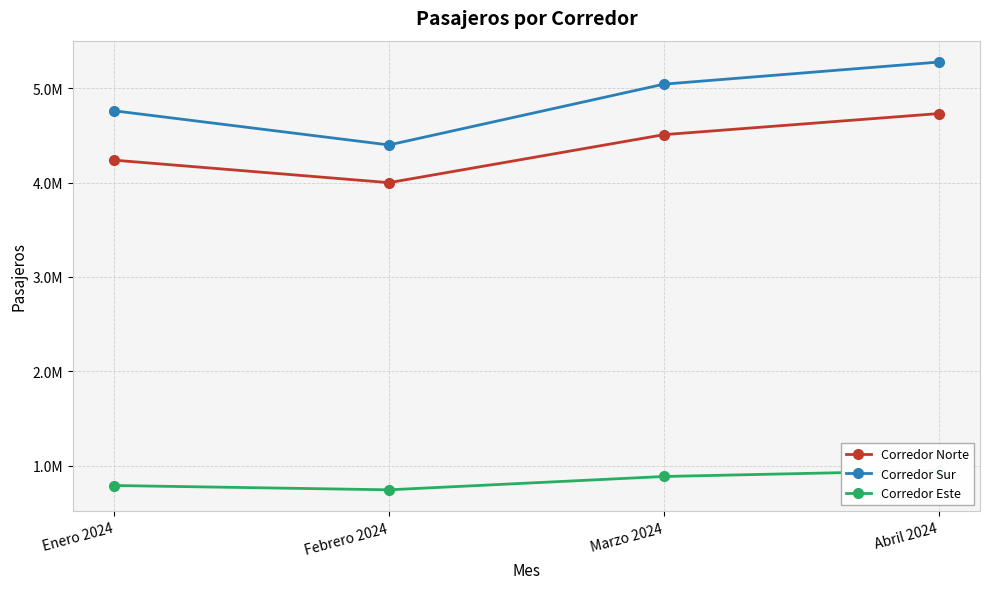

What is the difference between the Corredor Norte values at Enero 2024 and Marzo 2024?

270176